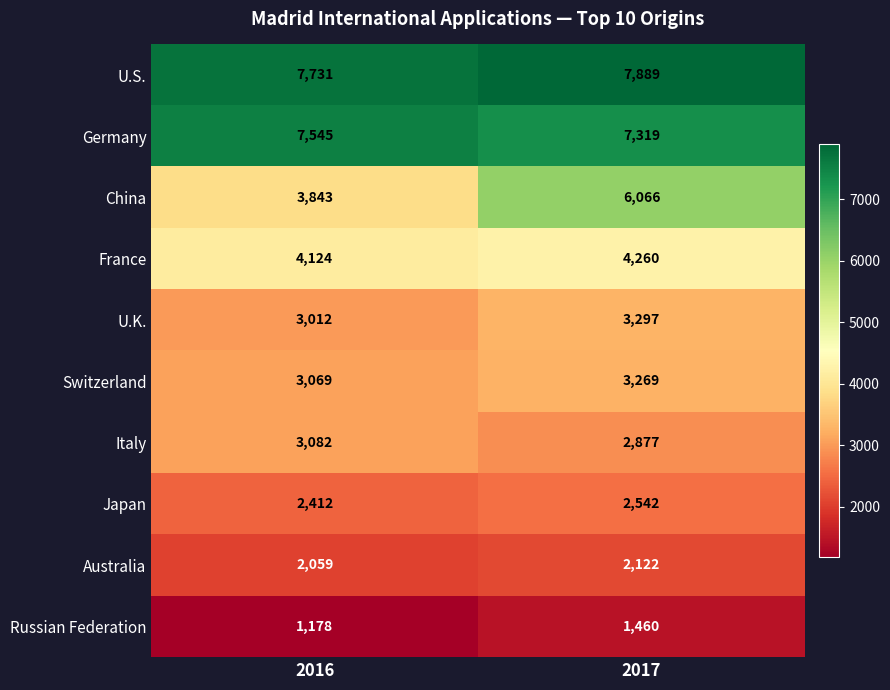

What is the sum of all Italy values?

5959